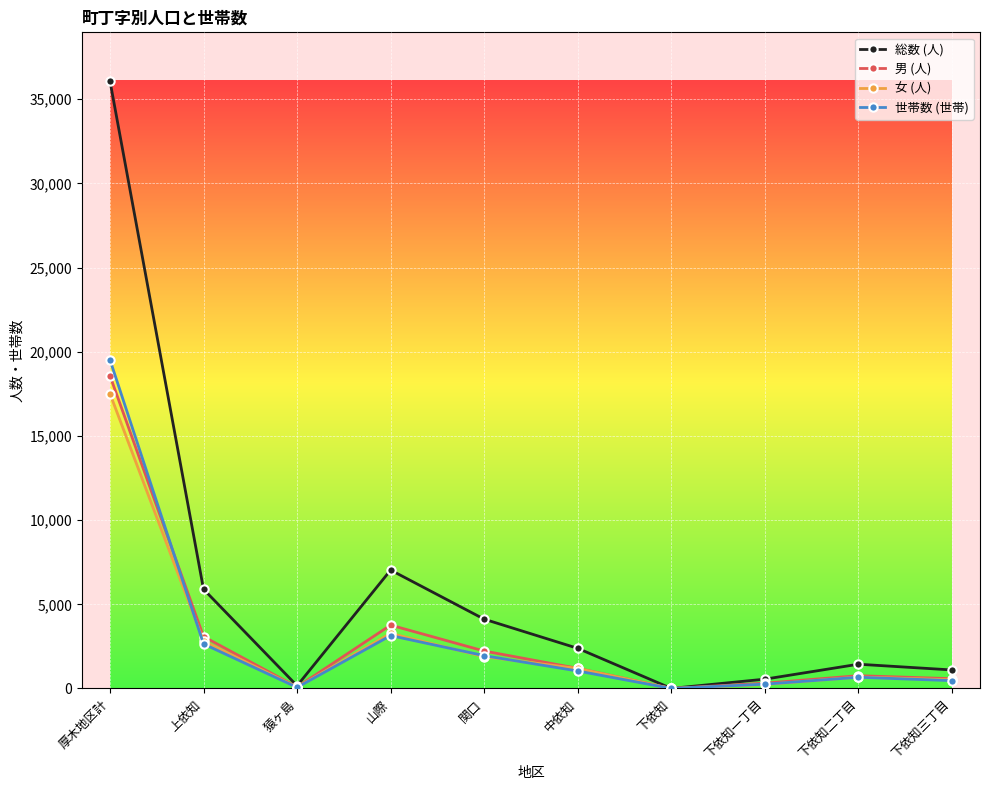

What is the lowest value of the 男 (人) series?

3